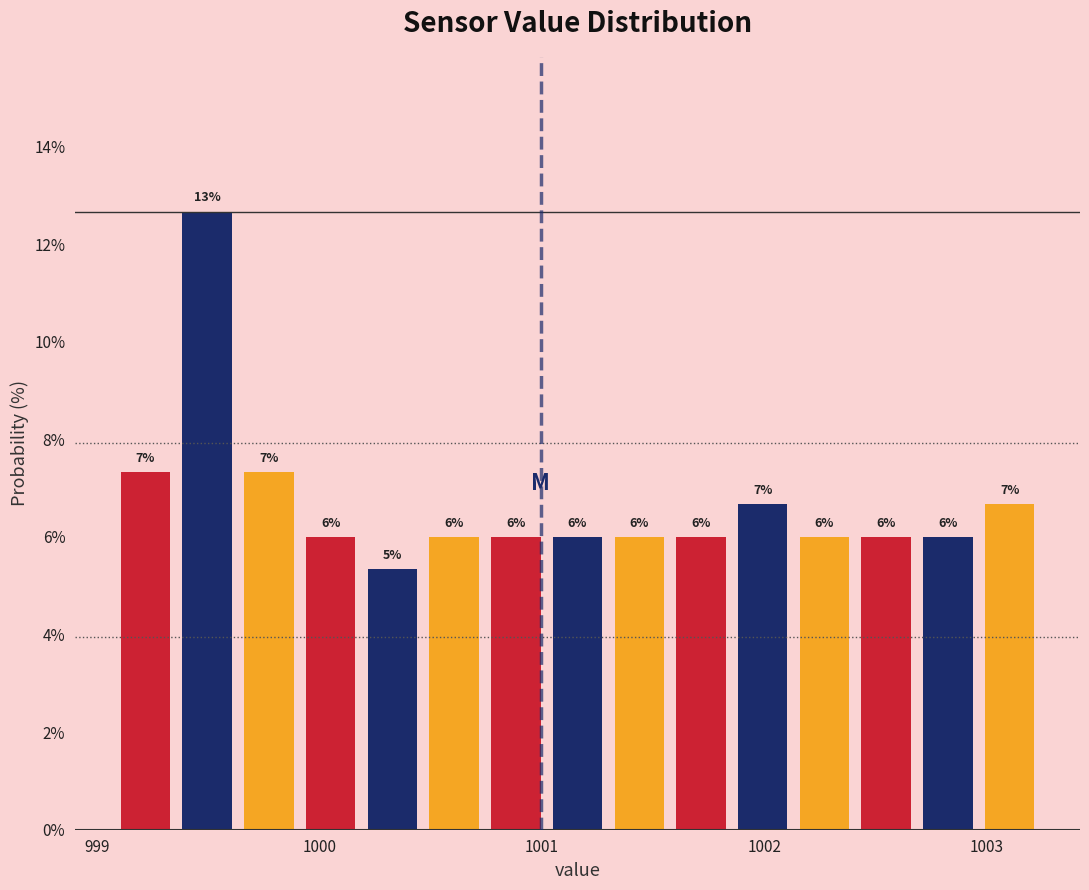

Read against the x-axis, roughly where is the centre of the tallest bar?

999.5